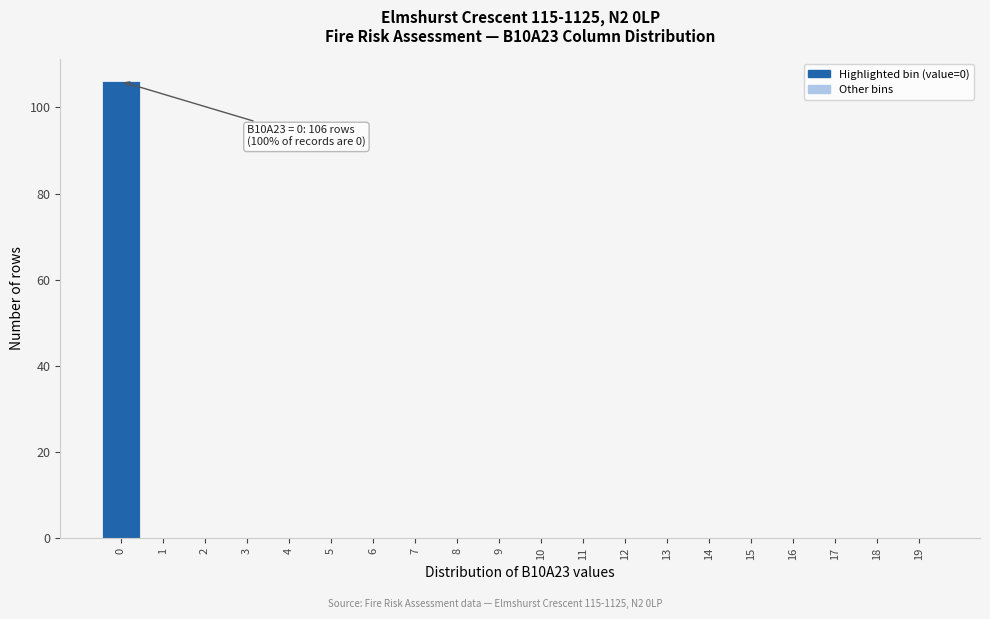

Reading left to right, transcribe all the data shown in this chart.

0=106	1=0	2=0	3=0	4=0	5=0	6=0	7=0	8=0	9=0	10=0	11=0	12=0	13=0	14=0	15=0	16=0	17=0	18=0	19=0